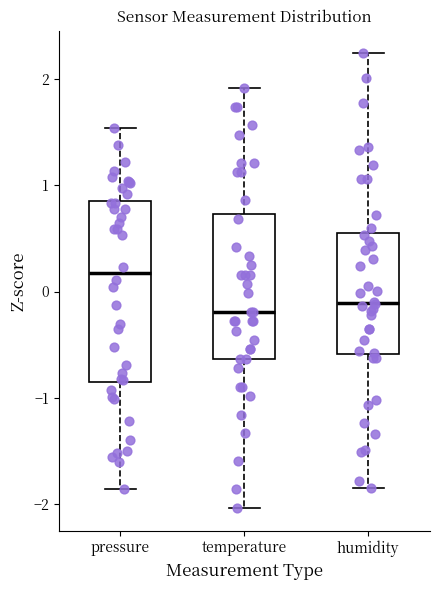

Which box is the tallest, from its lower edge to its upper edge?

pressure